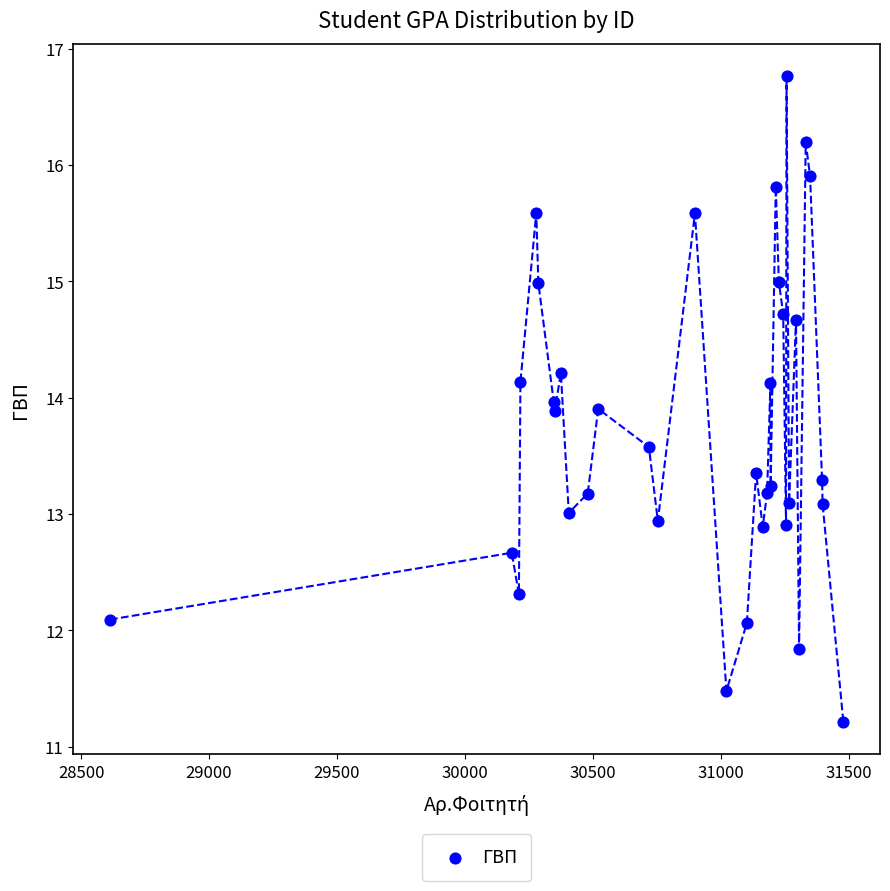

What is the range of X values (max minus min)?

2866.0